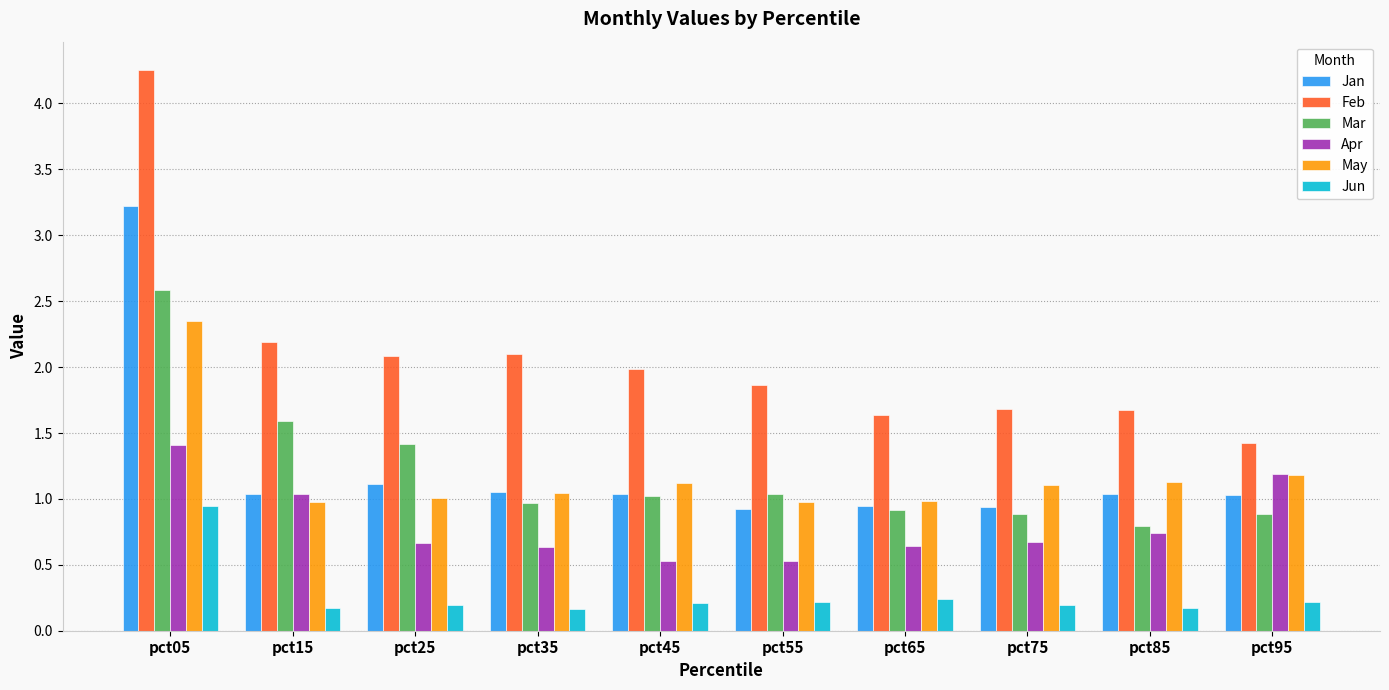

What are all the series names shown in the legend?

Jan, Feb, Mar, Apr, May, Jun